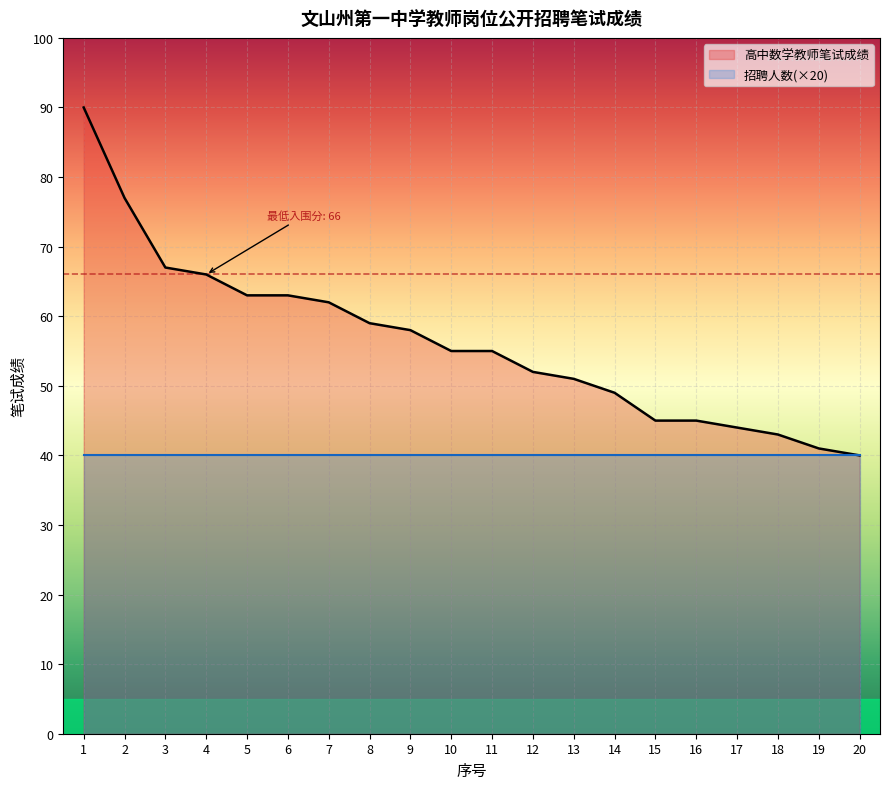

Is it true that the value at 4 is 29?

False